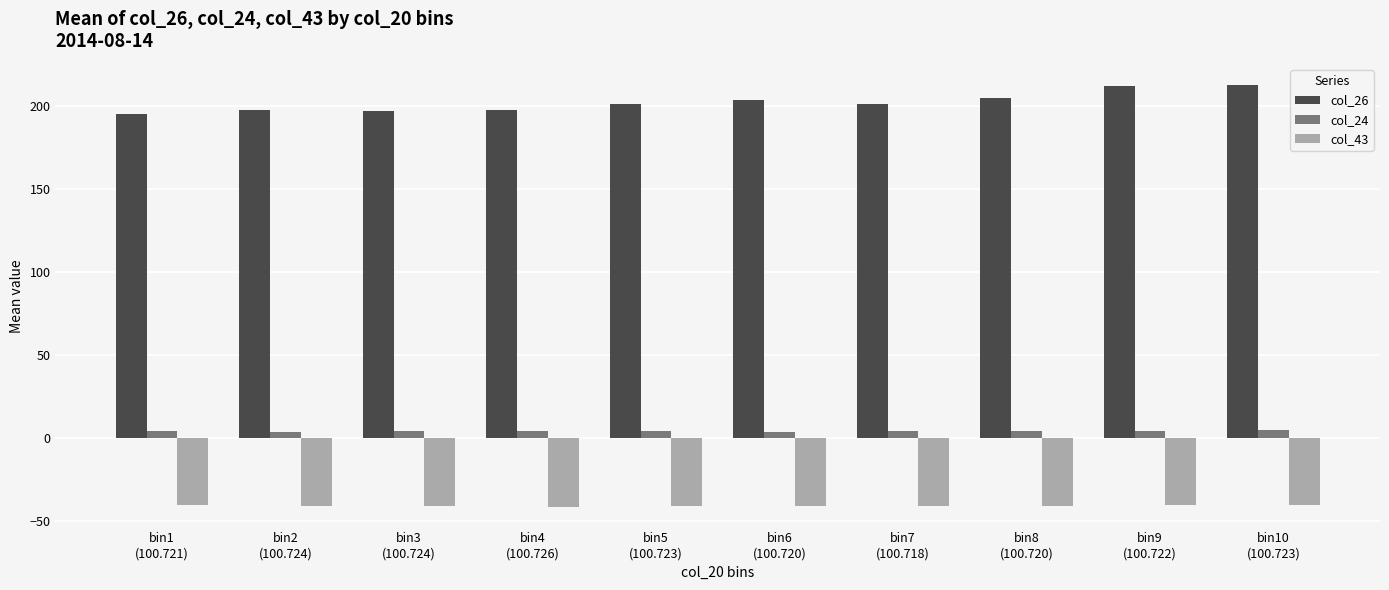

What position from the left is bin9
(100.722)?

9